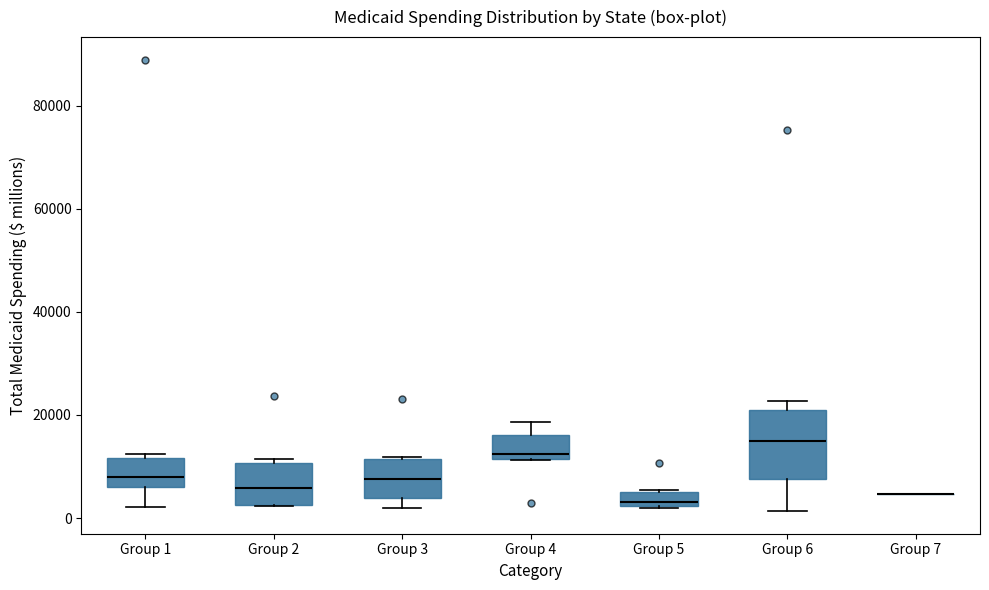

Comparing the boxes themselves (not the whiskers), which one is the tallest?

Group 6